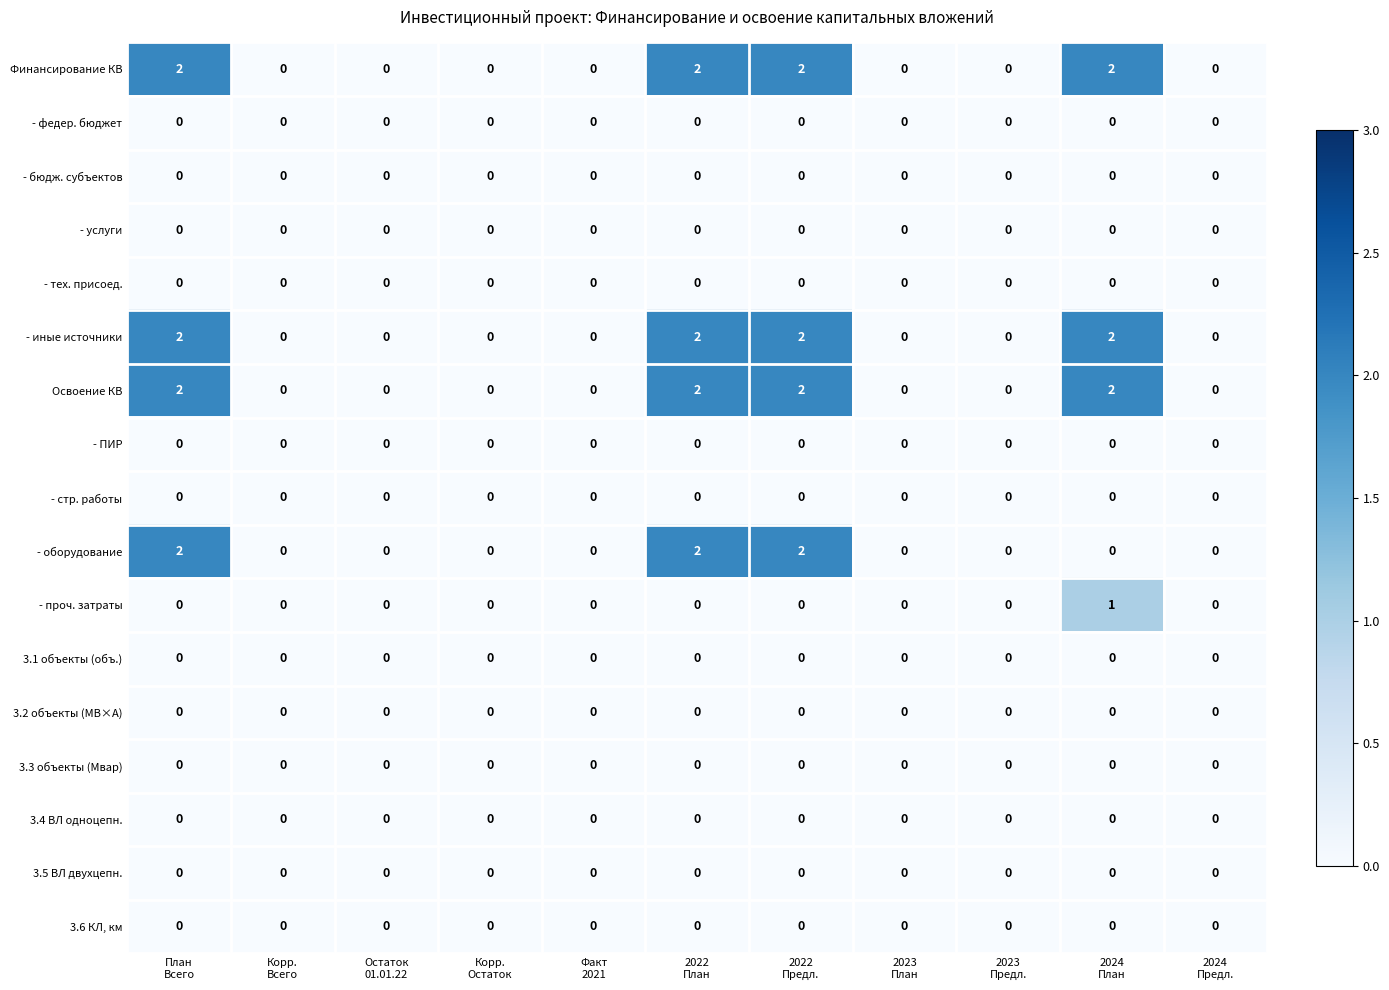

At how many categories does at least one series exceed 1?

4